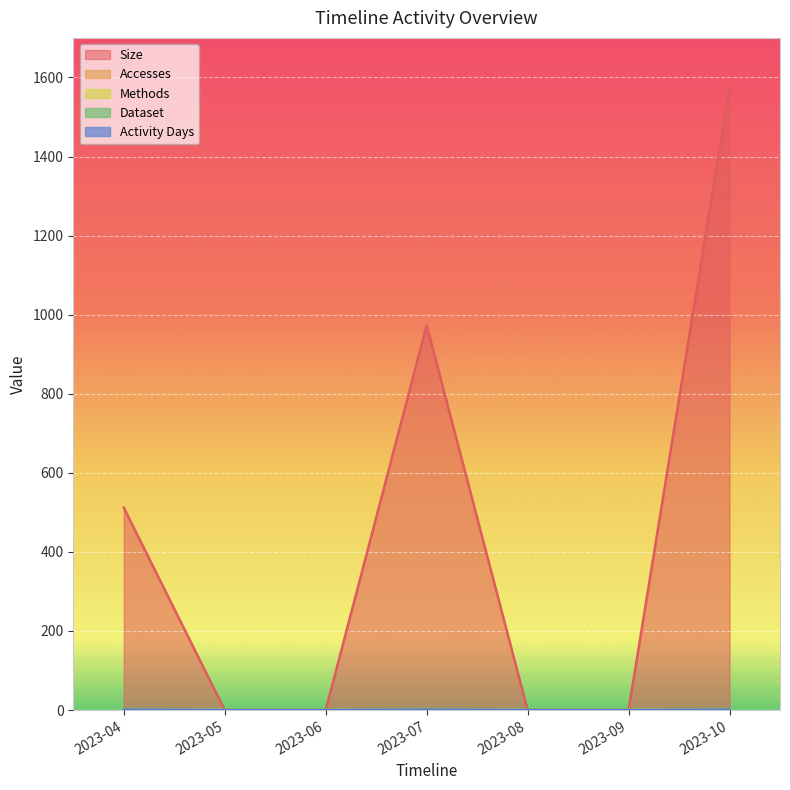

Count the Activity Days values in the range 0 to 1.

7